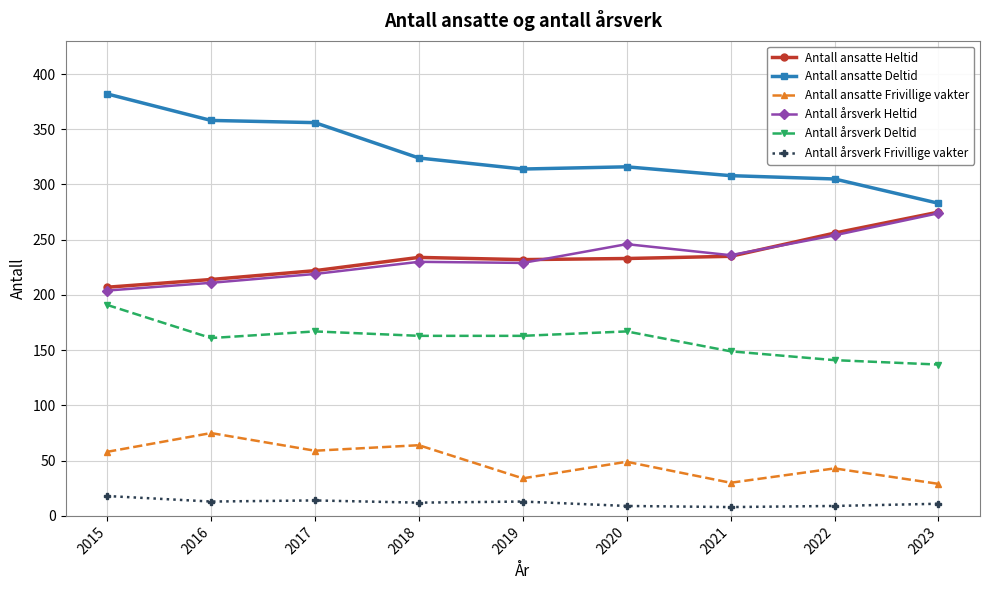

Which category has the highest value in the Antall ansatte Heltid series?

2023